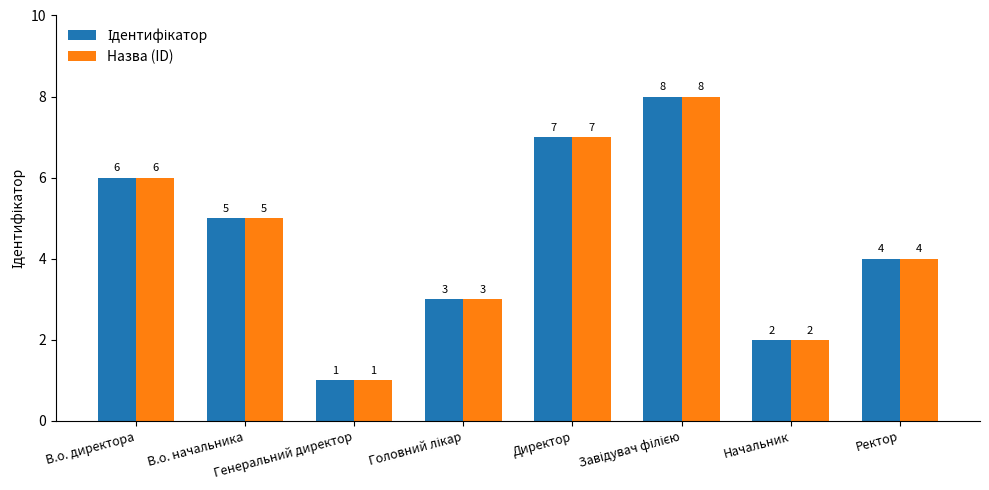

What is the difference between the second highest and second lowest values in the Назва (ID) series?

5